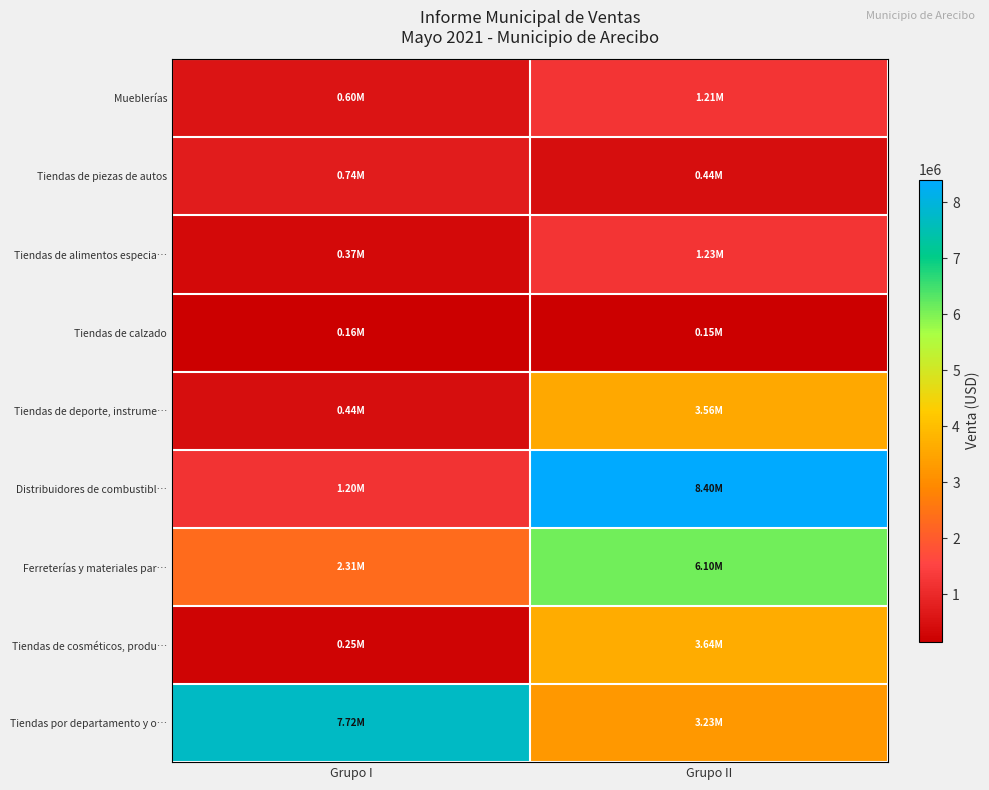

Reading right to left, what are all the values shown in this chart?

Mueblerías: Grupo II=1212201.9	Grupo I=597525.9
Tiendas de piezas de autos: Grupo II=442157.3	Grupo I=736093.6
Tiendas de alimentos especia…: Grupo II=1226022.0	Grupo I=369063.0
Tiendas de calzado: Grupo II=147554.5	Grupo I=156537.1
Tiendas de deporte, instrume…: Grupo II=3560330.0	Grupo I=439474.3
Distribuidores de combustibl…: Grupo II=8400923.5	Grupo I=1199284.9
Ferreterías y materiales par…: Grupo II=6103368.4	Grupo I=2311858.2
Tiendas de cosméticos, produ…: Grupo II=3637761.0	Grupo I=252769.8
Tiendas por departamento y o…: Grupo II=3225353.6	Grupo I=7717482.4